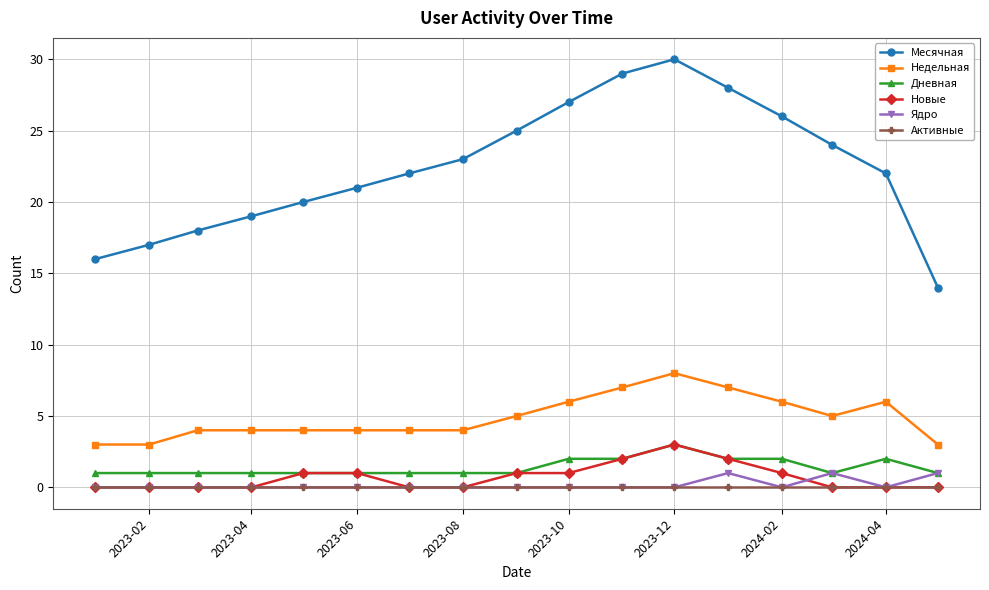

True or false: Ядро has a value of 0 at 2023-08.

True